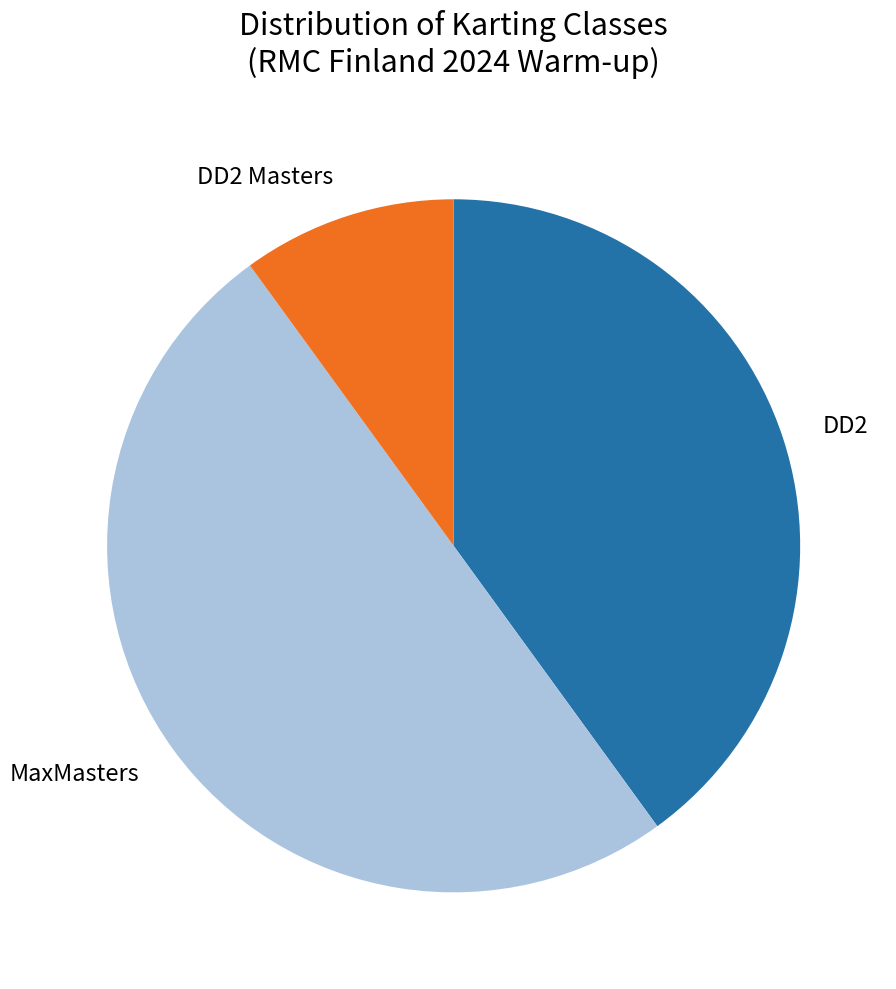

What is the ratio of the value at DD2 Masters to the value at MaxMasters?

0.2